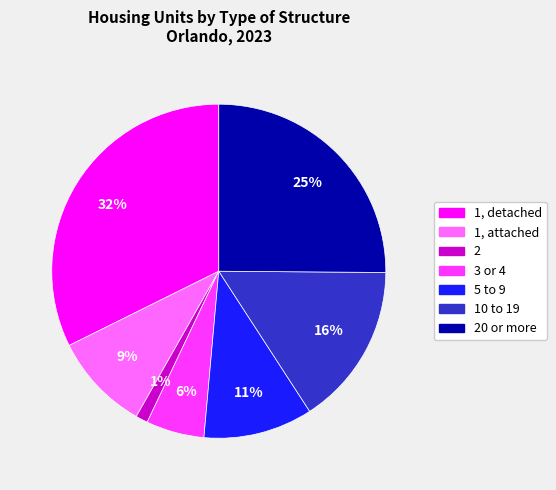

To the nearest percent, what is the average slice percentage?

14%